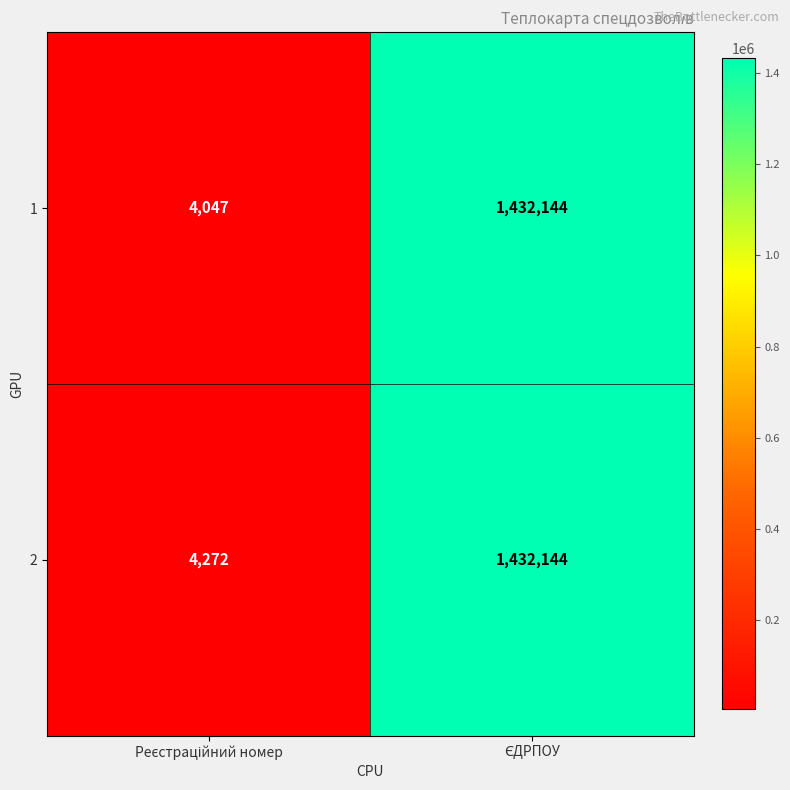

What is the minimum value for 2?

4272